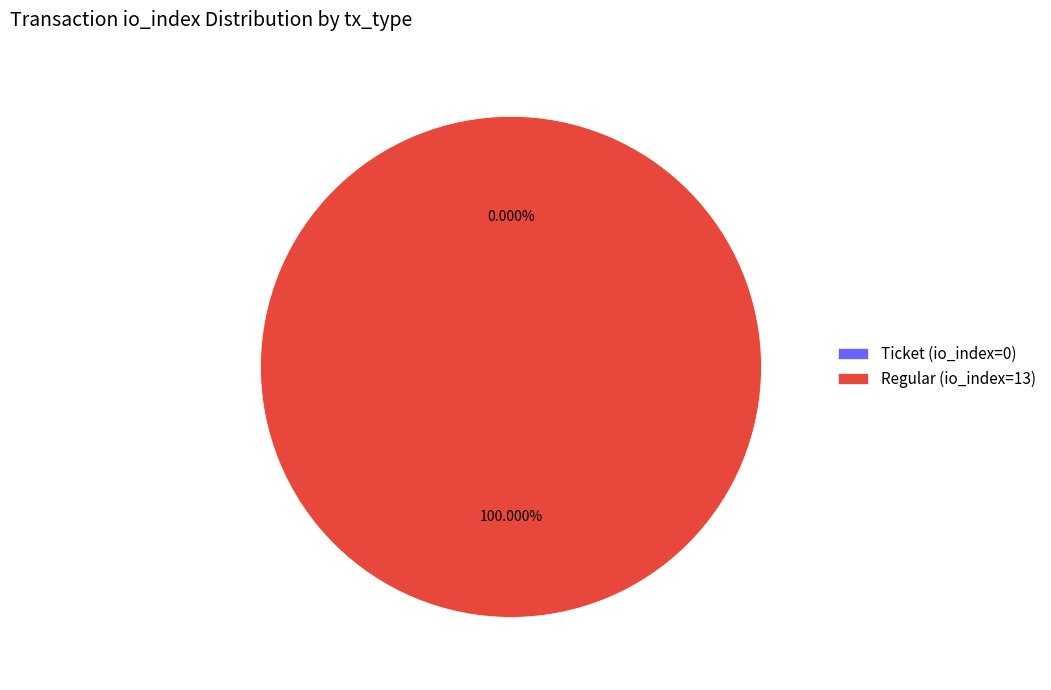

To the nearest percent, what is the combined percentage of Ticket (io_index=0) and Regular (io_index=13)?

100%